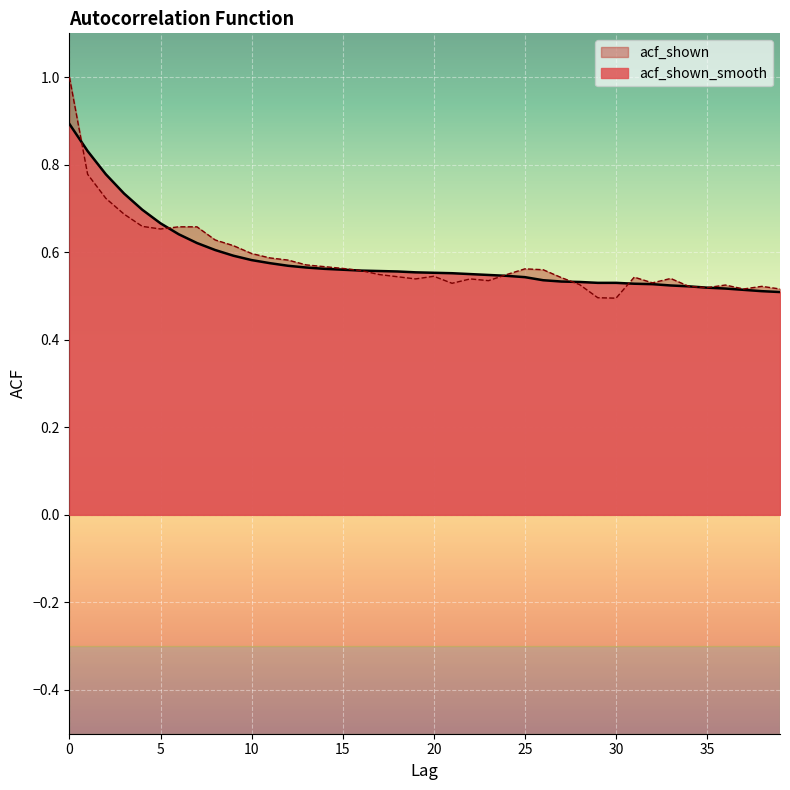

Which series has the widest spread of values?

acf_shown